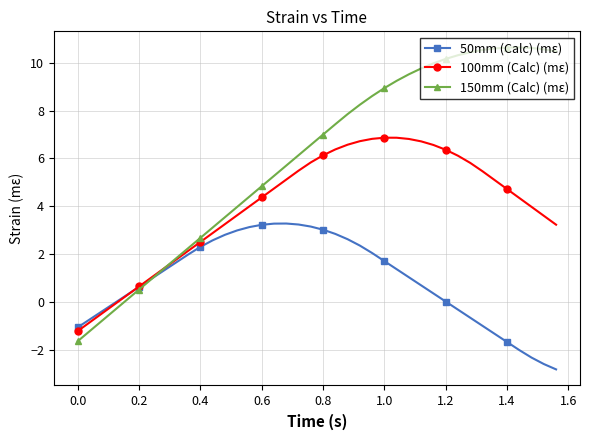

True or false: 50mm (Calc) (mε) has more than 0 points higher than both neighbors.

True